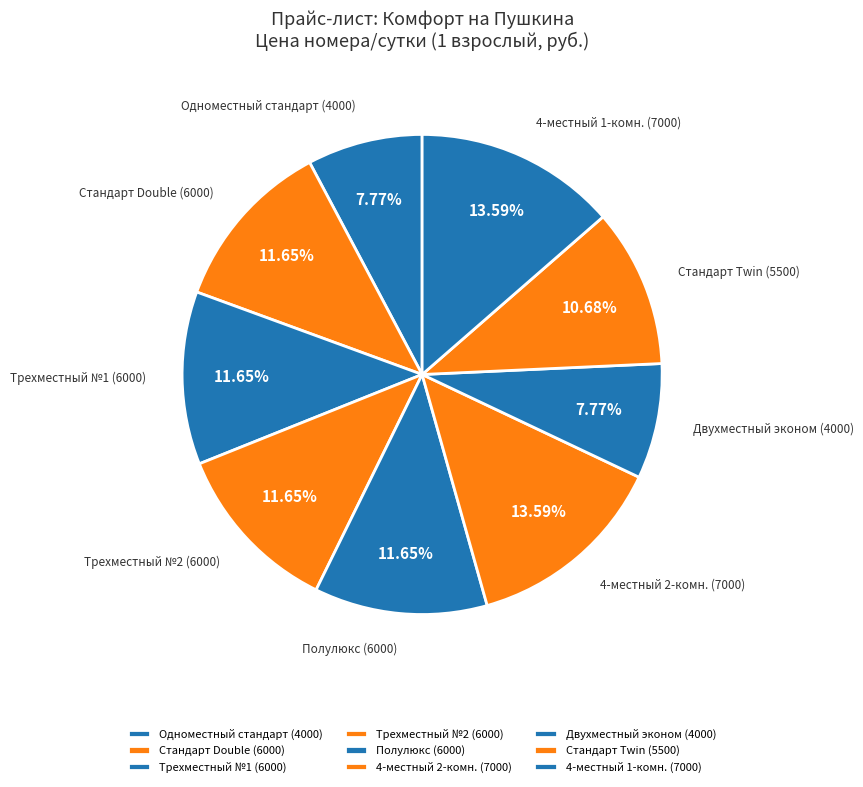

Does any single category account for the majority?

No